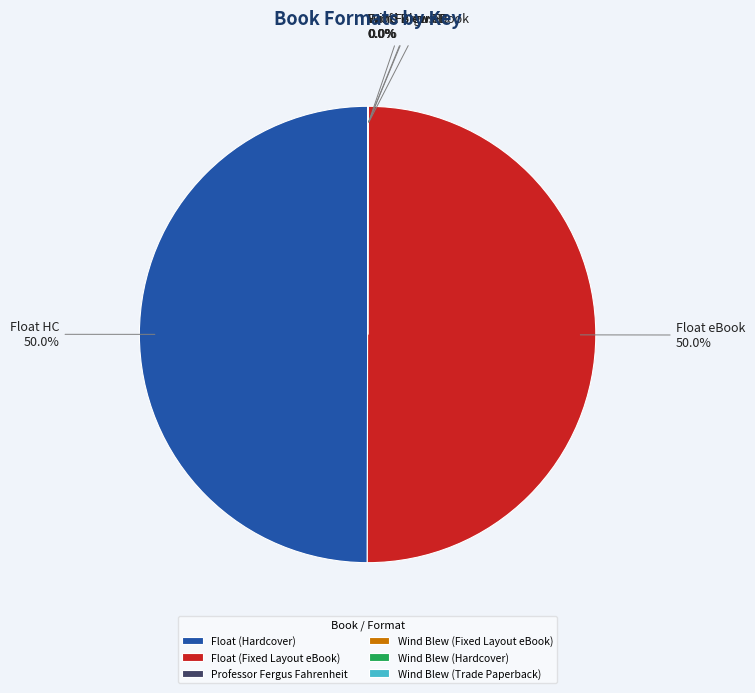

Count the number of slices in the pie.

6